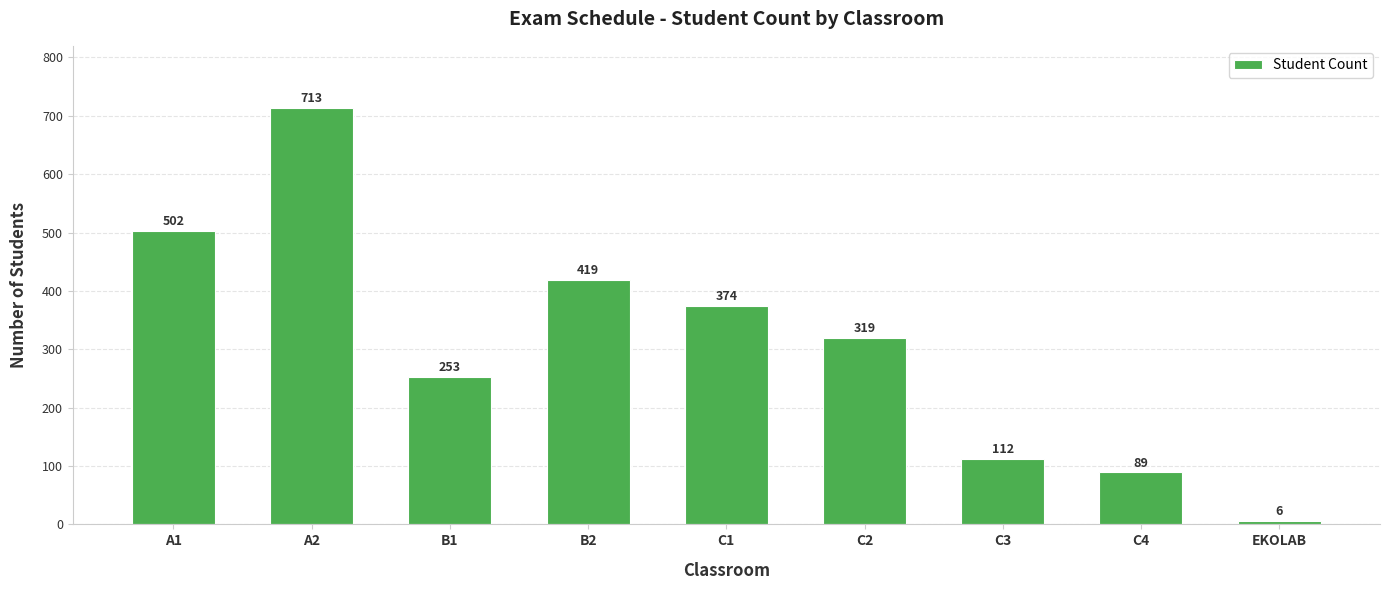

Which has a higher value, B1 or C3?

B1